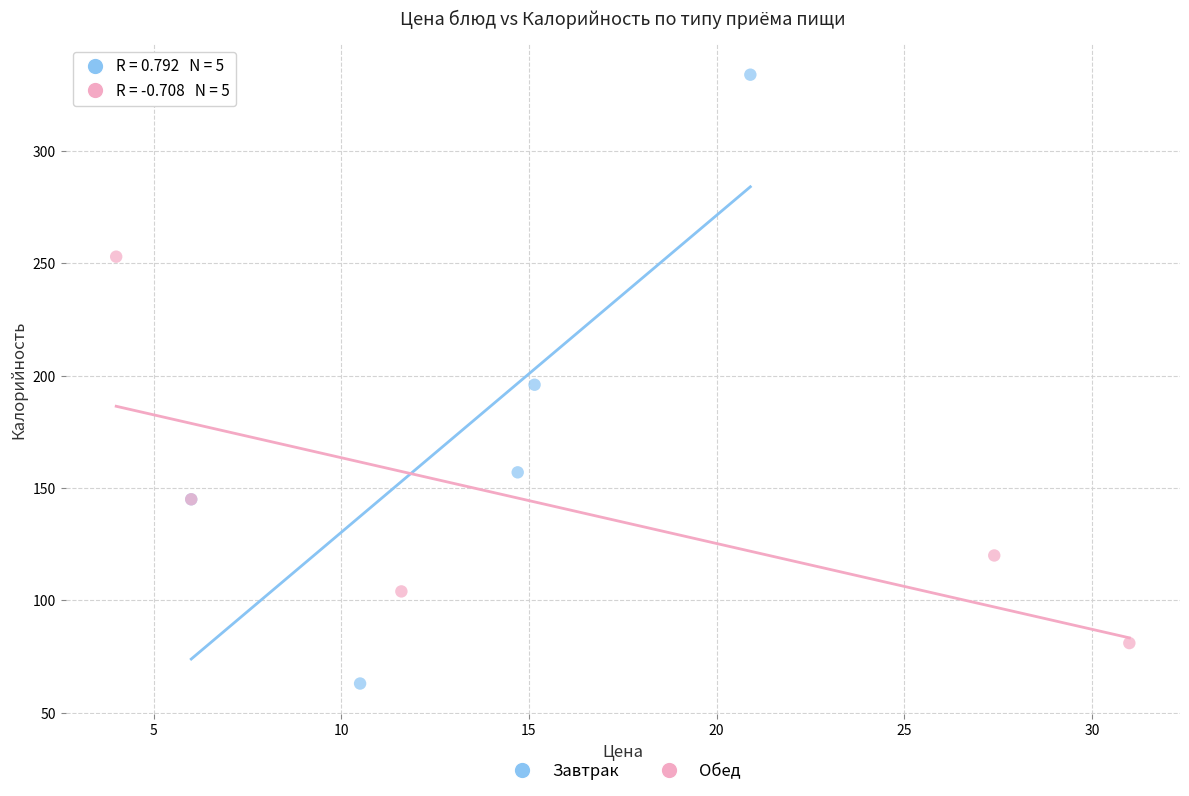

Which series contains the highest Y value?

Завтрак